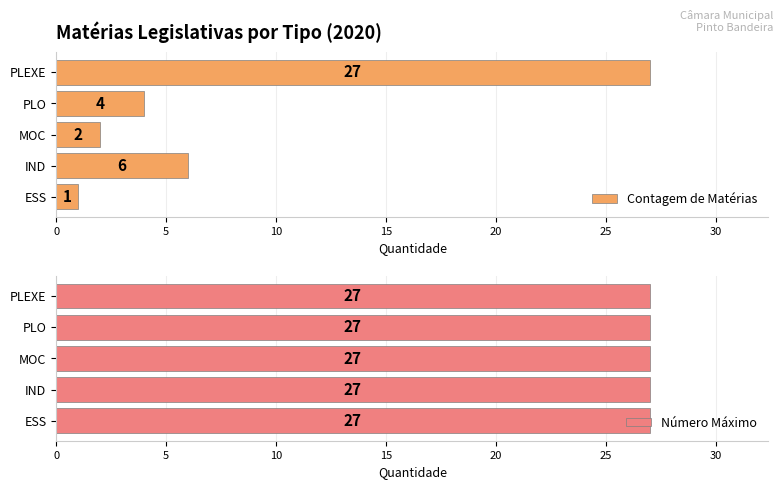

True or false: Contagem de Matérias has a value of 27 at PLEXE.

True